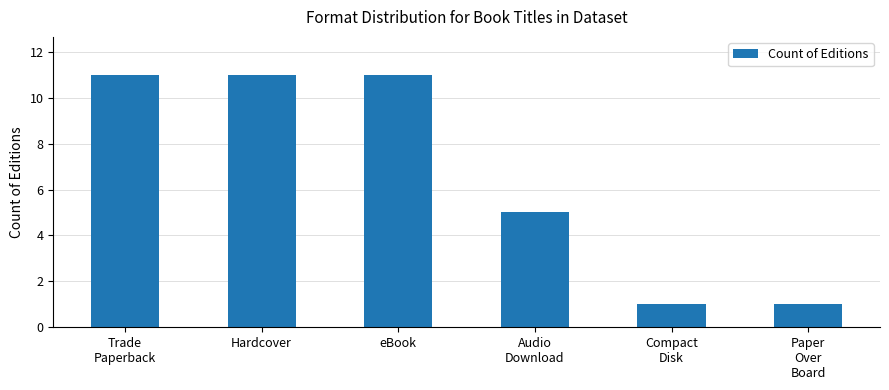

Is it true that the value at eBook is 7?

False